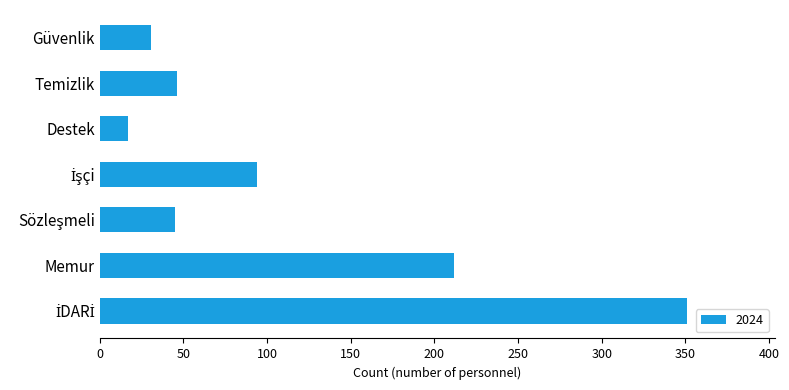

Is it true that the value at Güvenlik is 44?

False